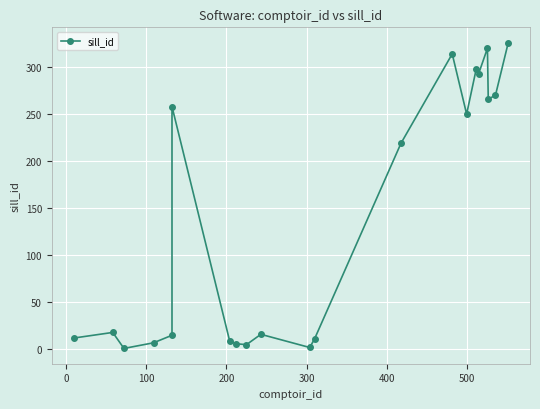

How many lines are shown in the chart?

1